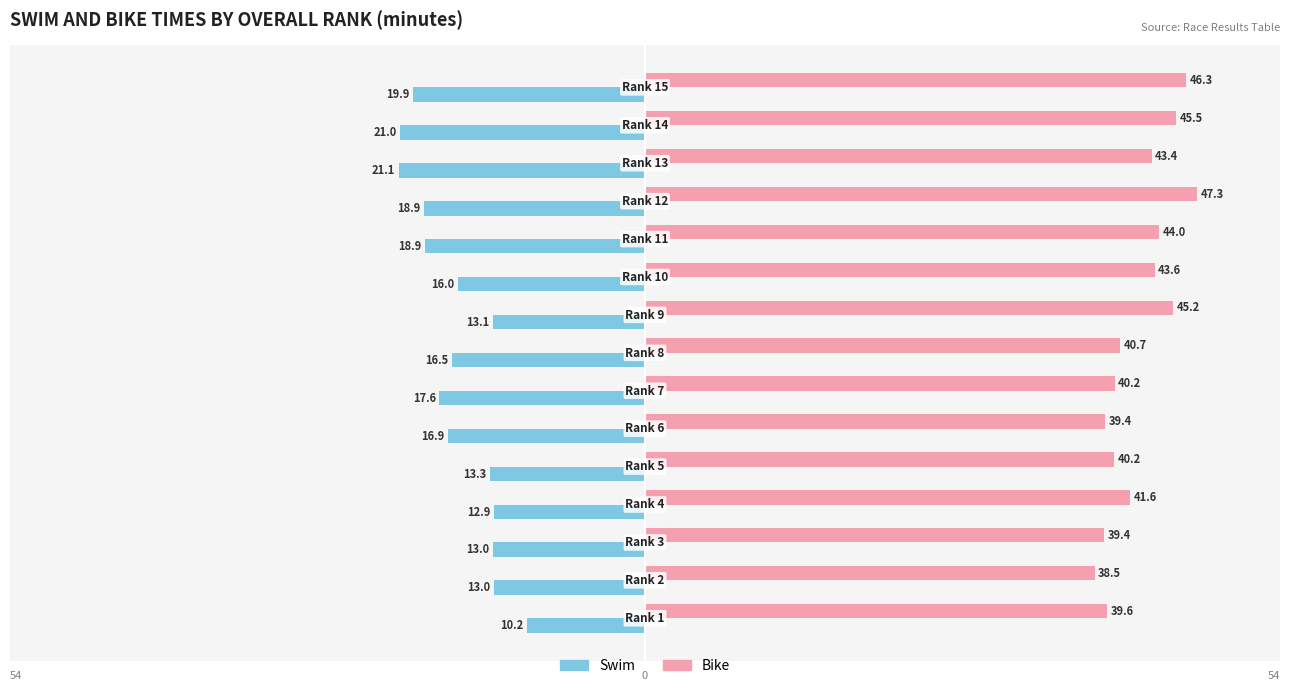

What are all the series names shown in the legend?

Swim, Bike